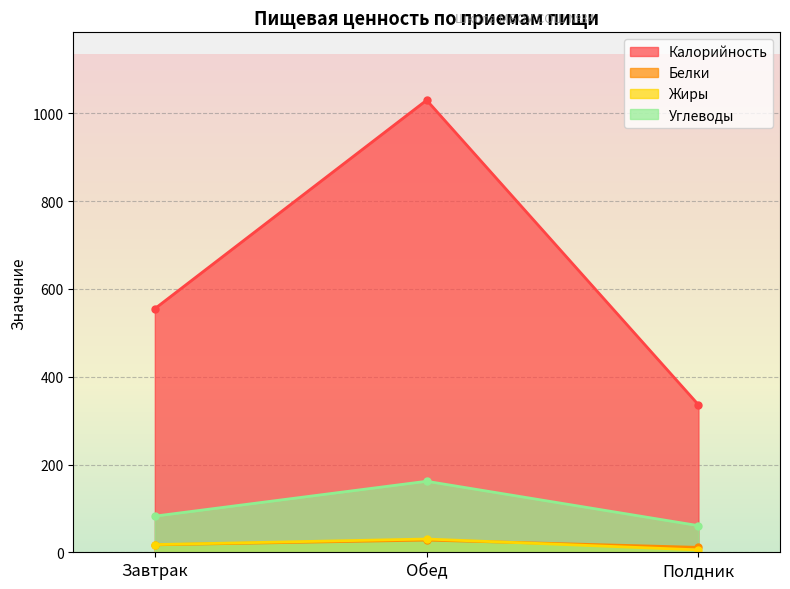

Which has a higher value, Обед or Завтрак?

Обед